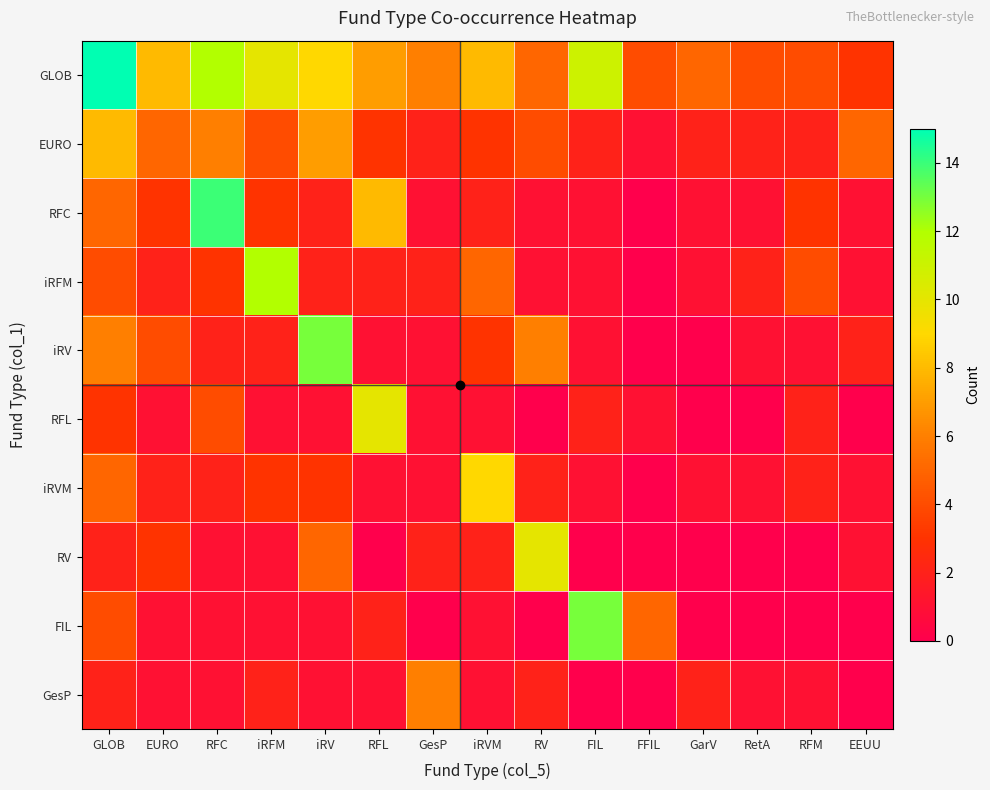

Count the number of categories in the chart.

15